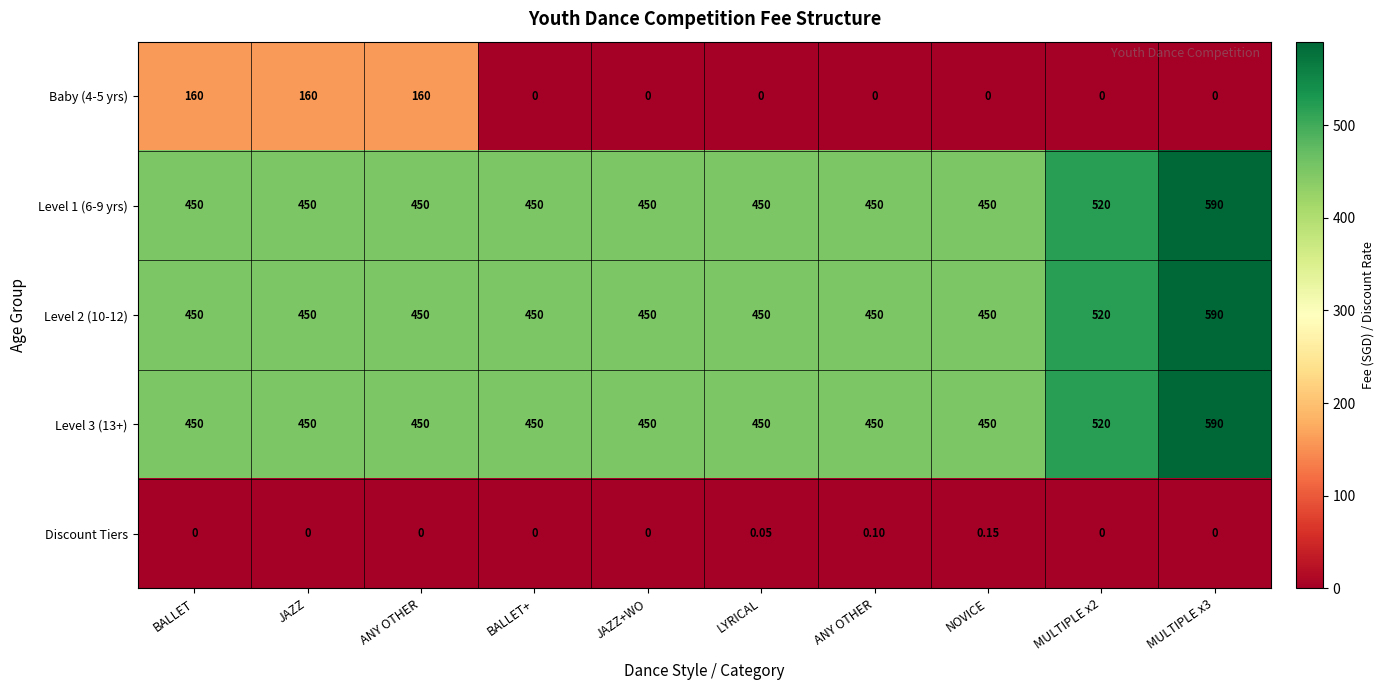

How many data points does each series have?

10